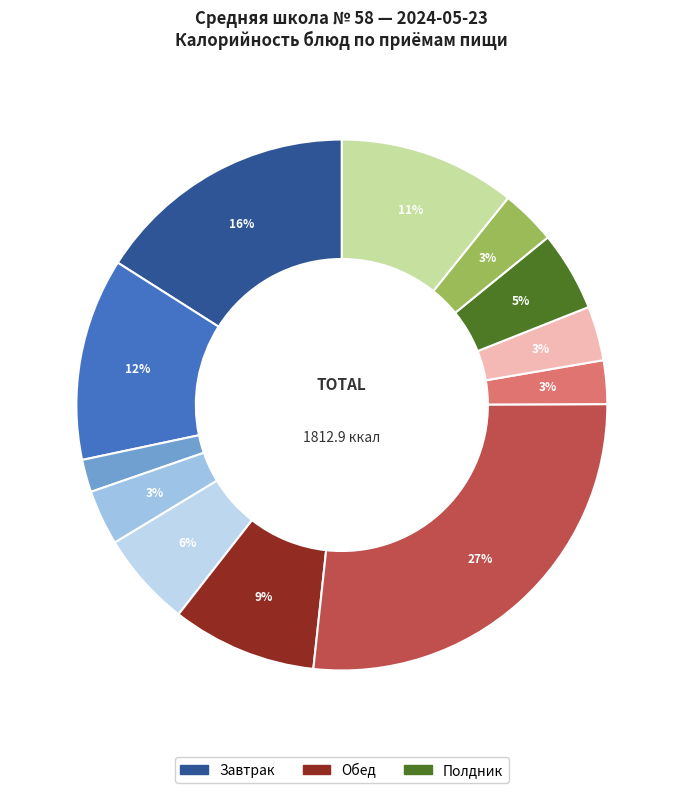

Count the number of slices in the pie.

12